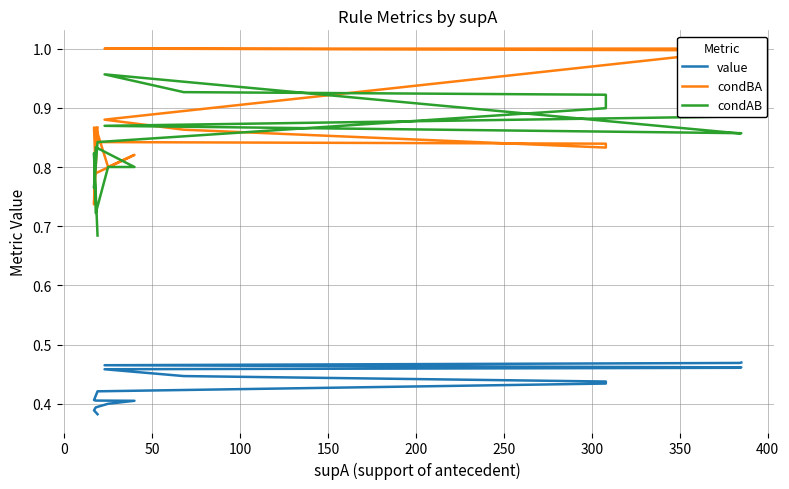

Reading right to left, extract all data points from this chart.

value: 0.4	0.4	0.4	0.4	0.4	0.4	0.4	0.4	0.4	0.4	0.4	0.4	0.4	0.4	0.5	0.5	0.5	0.5	0.5	0.5
condBA: 0.9	0.9	0.7	0.9	0.9	0.8	0.8	0.8	0.9	0.9	0.8	0.8	0.8	0.9	0.9	1.0	1.0	1.0	1.0	1.0
condAB: 0.7	0.7	0.8	0.7	0.7	0.8	0.8	0.8	0.8	0.8	0.8	0.9	0.9	0.9	1.0	0.9	0.9	0.9	0.9	0.9